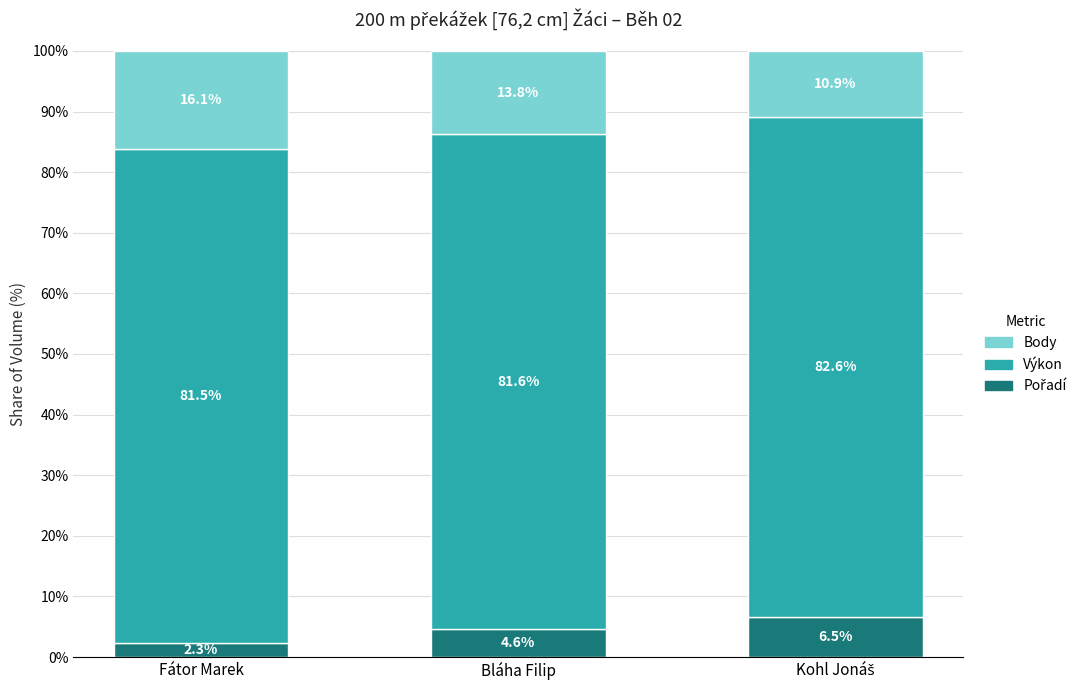

Count the number of data series in this chart.

3